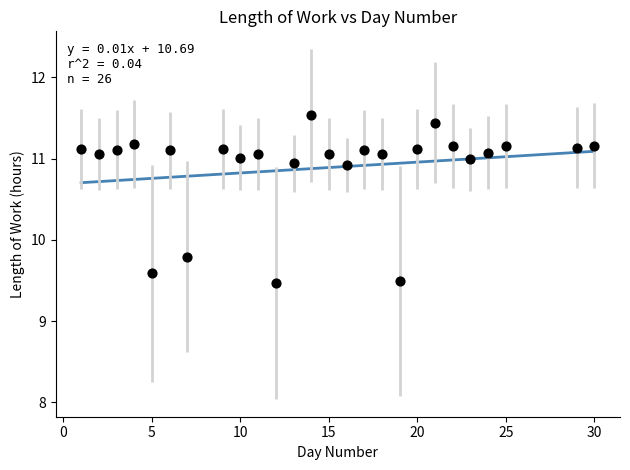

What is the range of Y values (max minus min)?

2.1